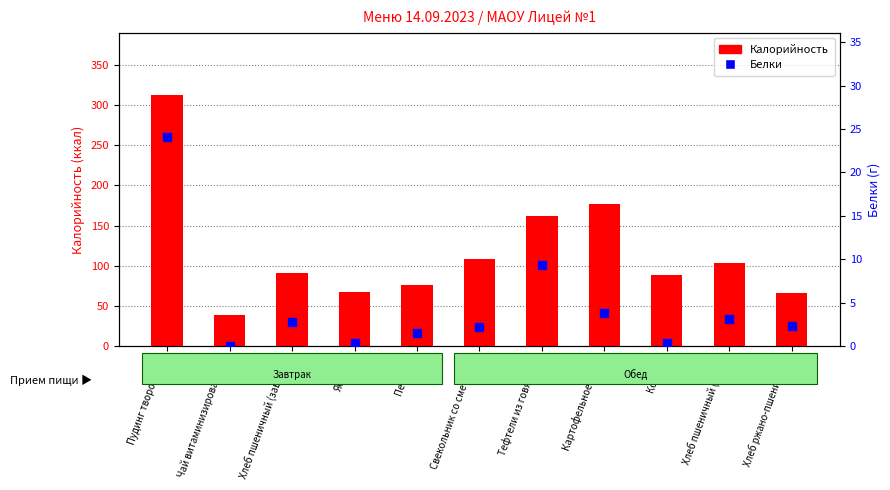

Is the value of Калорийность at Хлеб ржано-пшеничный greater than the value of Белки at Пудинг творожный?

Yes